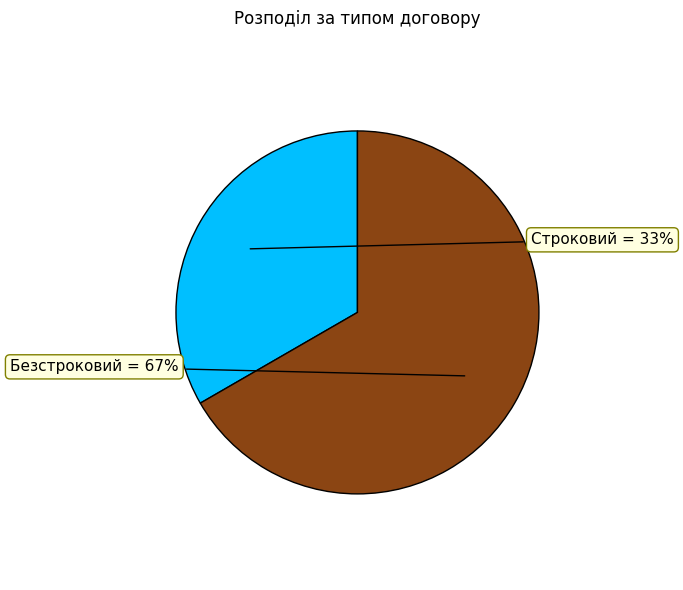

Is there any slice that represents more than half of the pie?

Yes